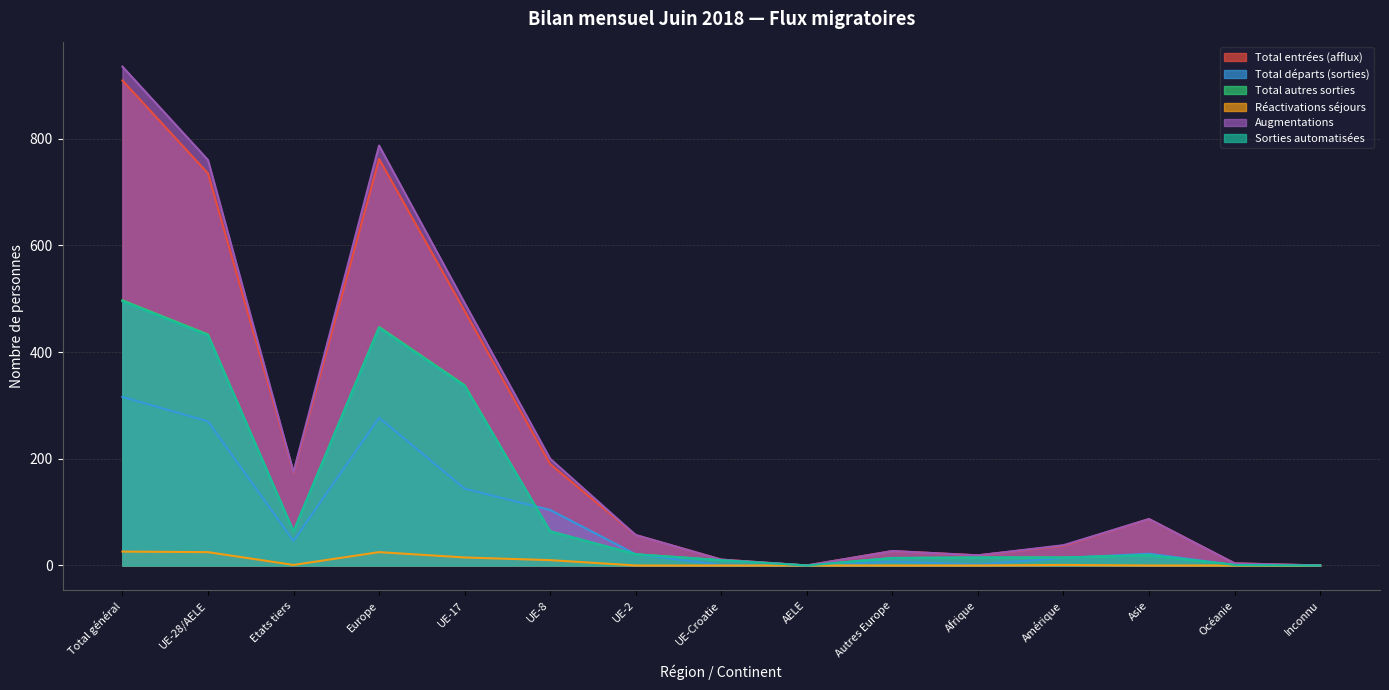

True or false: Total entrées (afflux) and Sorties automatisées cross at least once.

False